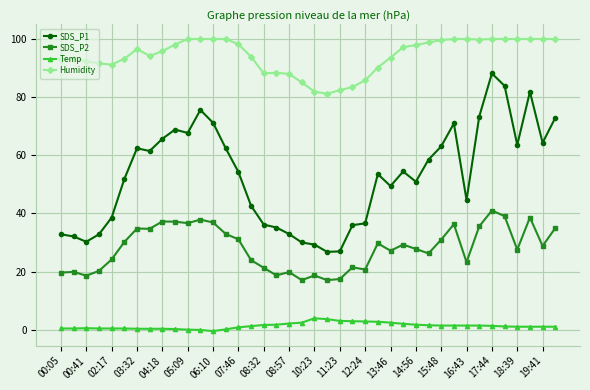

True or false: Humidity has more than 1 points higher than both neighbors.

True